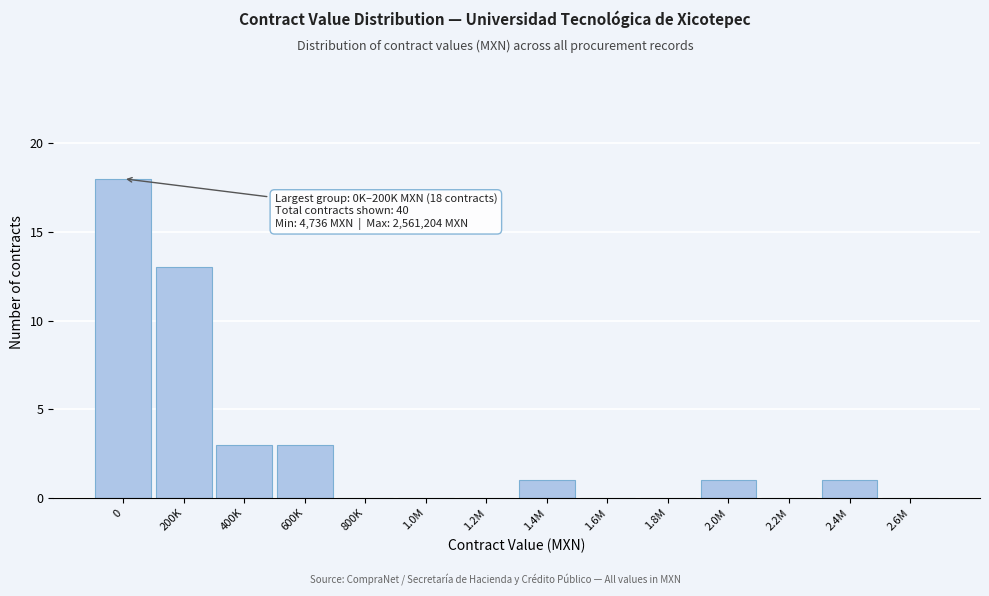

Reading left to right, list all the values displayed in this chart.

0=18	200K=13	400K=3	600K=3	800K=0	1.0M=0	1.2M=0	1.4M=1	1.6M=0	1.8M=0	2.0M=1	2.2M=0	2.4M=1	2.6M=0